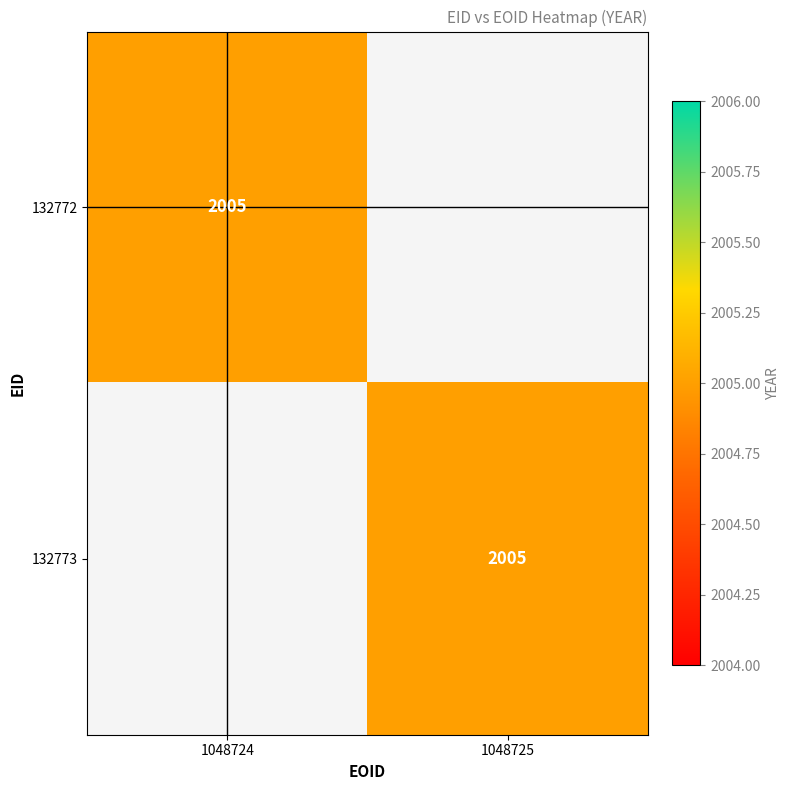

Reading right to left, what are all the values shown in this chart?

132772: 1048725=0	1048724=2005
132773: 1048725=2005	1048724=0